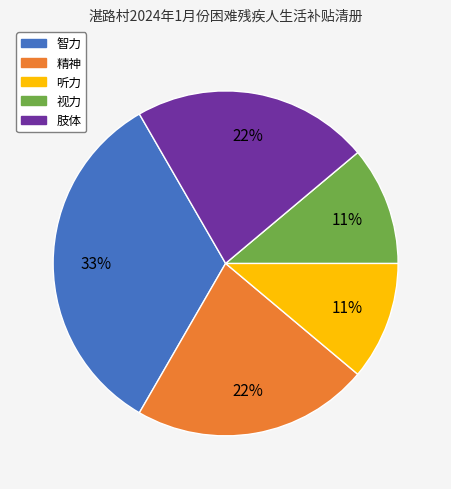

To the nearest percent, what portion does 肢体 represent?

22%